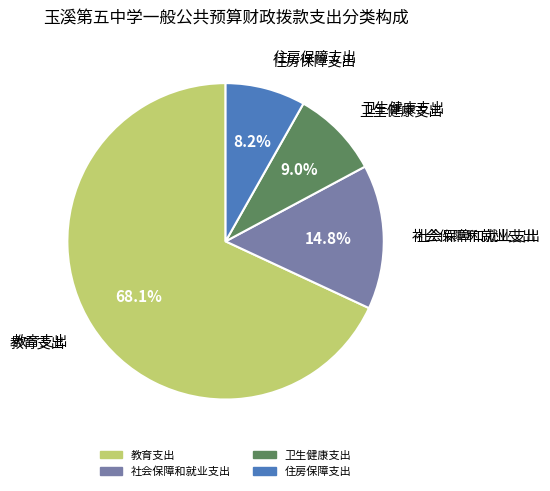

Approximately how many times larger is the value at 教育支出 compared to 社会保障和就业支出?

4.6